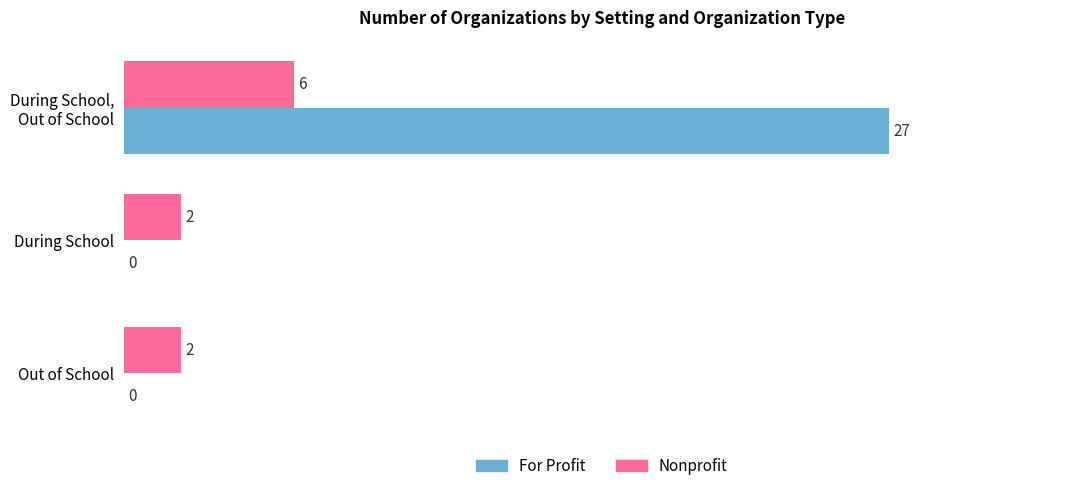

Which series has the largest total across all categories?

For Profit